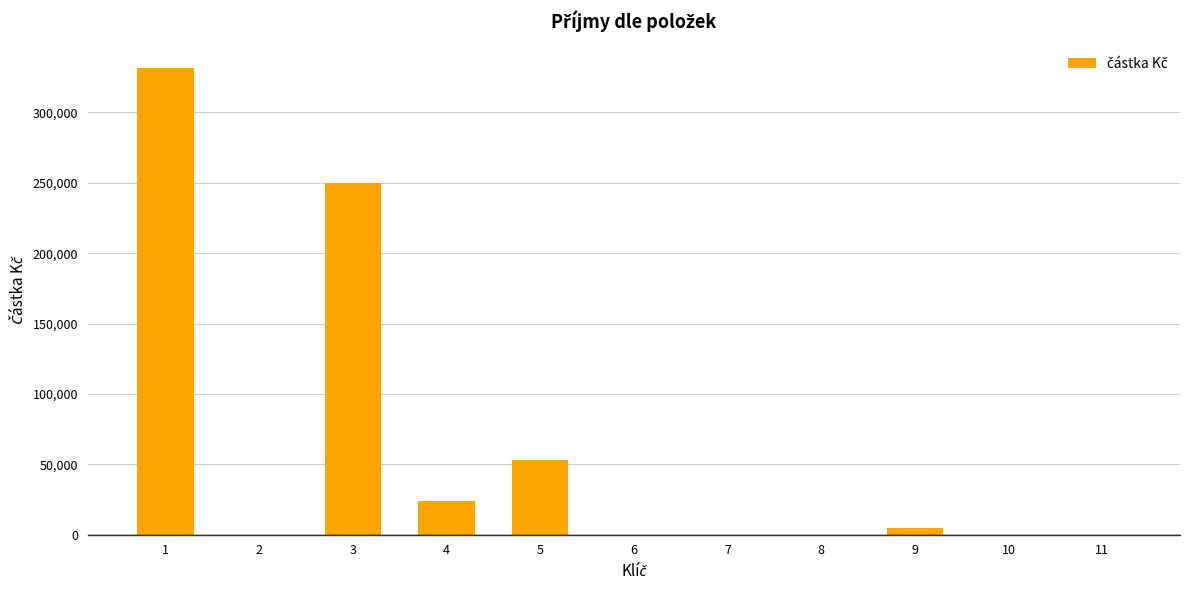

What is the change in value from 1 to 8?

-331601.9